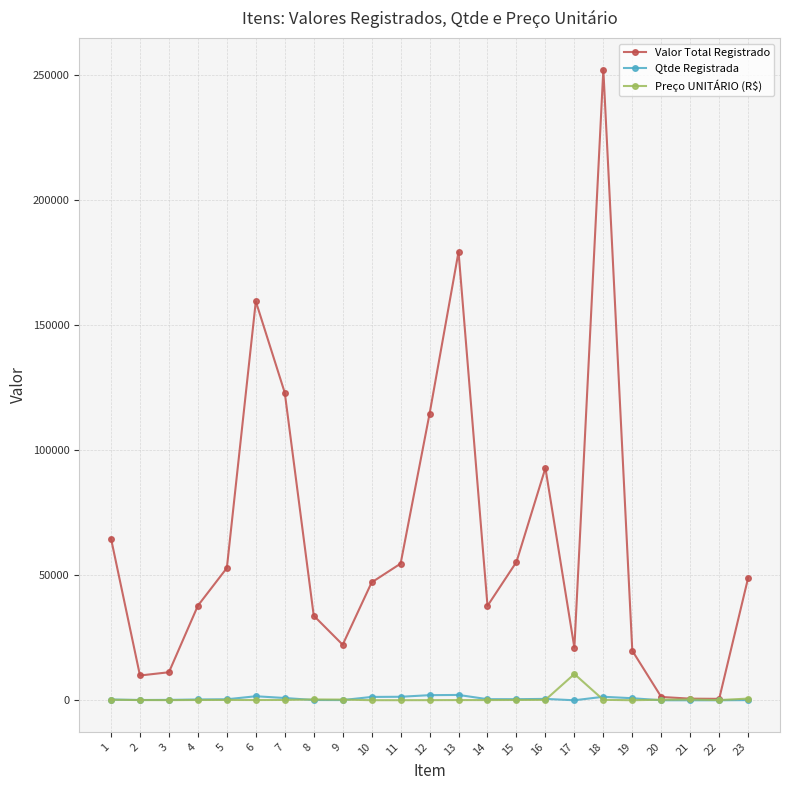

Where does the Valor Total Registrado series first go above 47101?

1